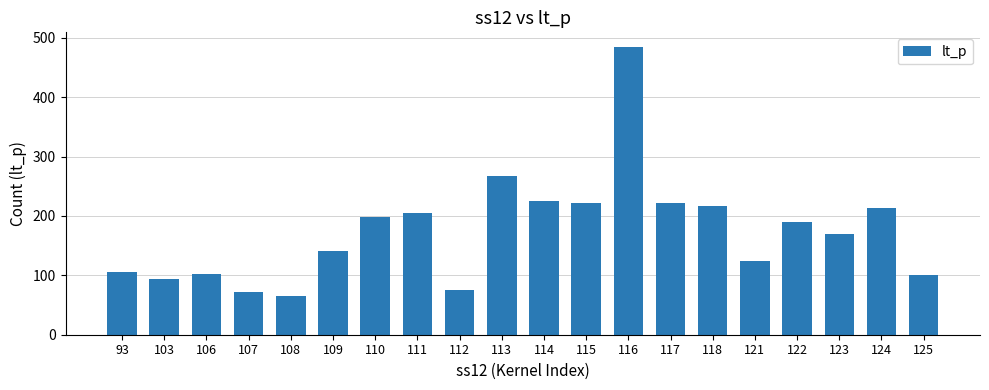

At which category does the chart reach its peak across all series?

116